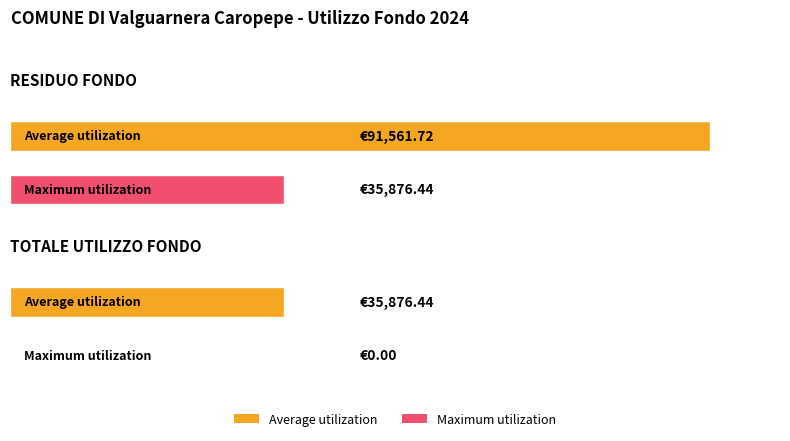

What is the spread (max minus min) of values at RESIDUO FONDO?

55685.3